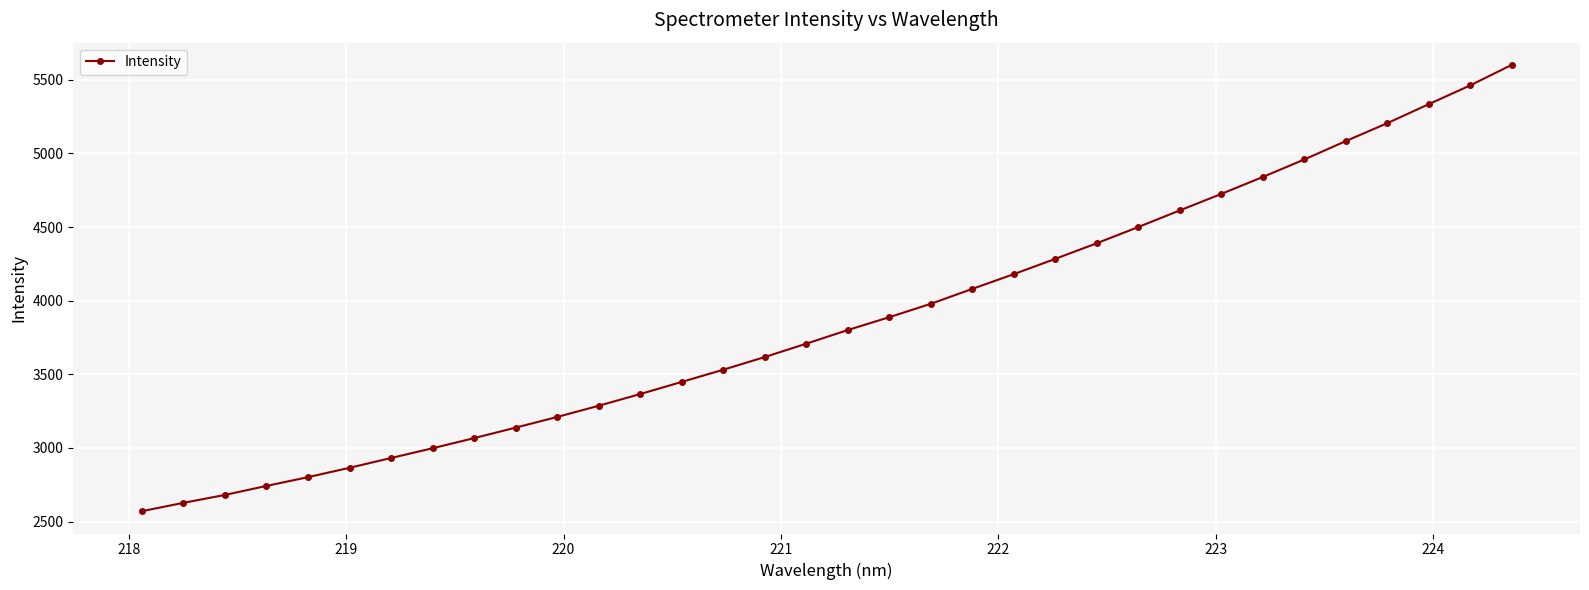

What is the difference between the second highest and second lowest values?

2835.3